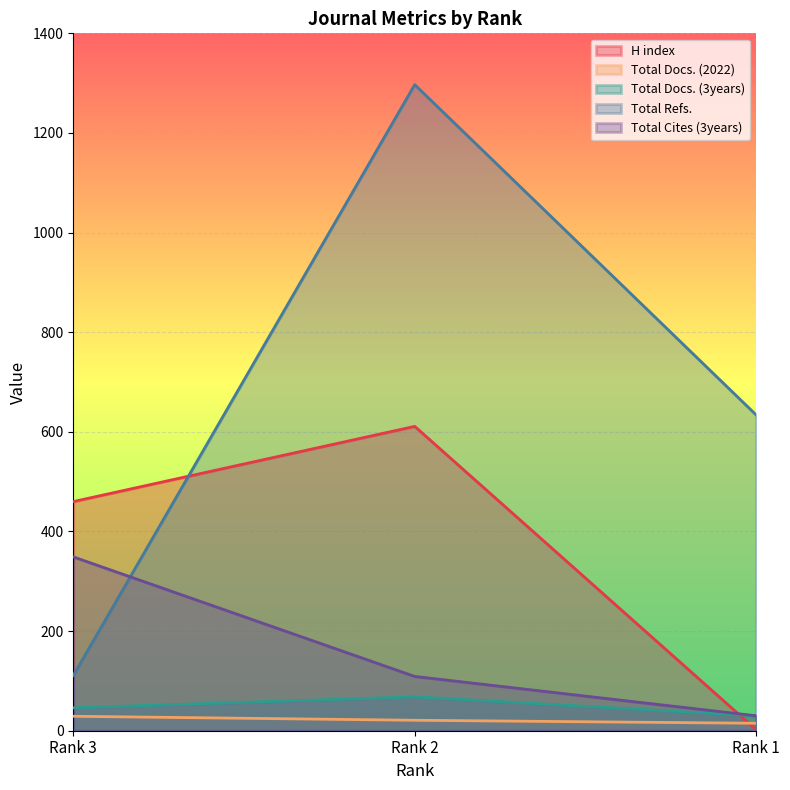

Reading left to right, transcribe all the data shown in this chart.

H index: Rank 3=460	Rank 2=611	Rank 1=2
Total Docs. (2022): Rank 3=29	Rank 2=21	Rank 1=15
Total Docs. (3years): Rank 3=46	Rank 2=68	Rank 1=30
Total Refs.: Rank 3=111	Rank 2=1297	Rank 1=634
Total Cites (3years): Rank 3=349	Rank 2=109	Rank 1=30